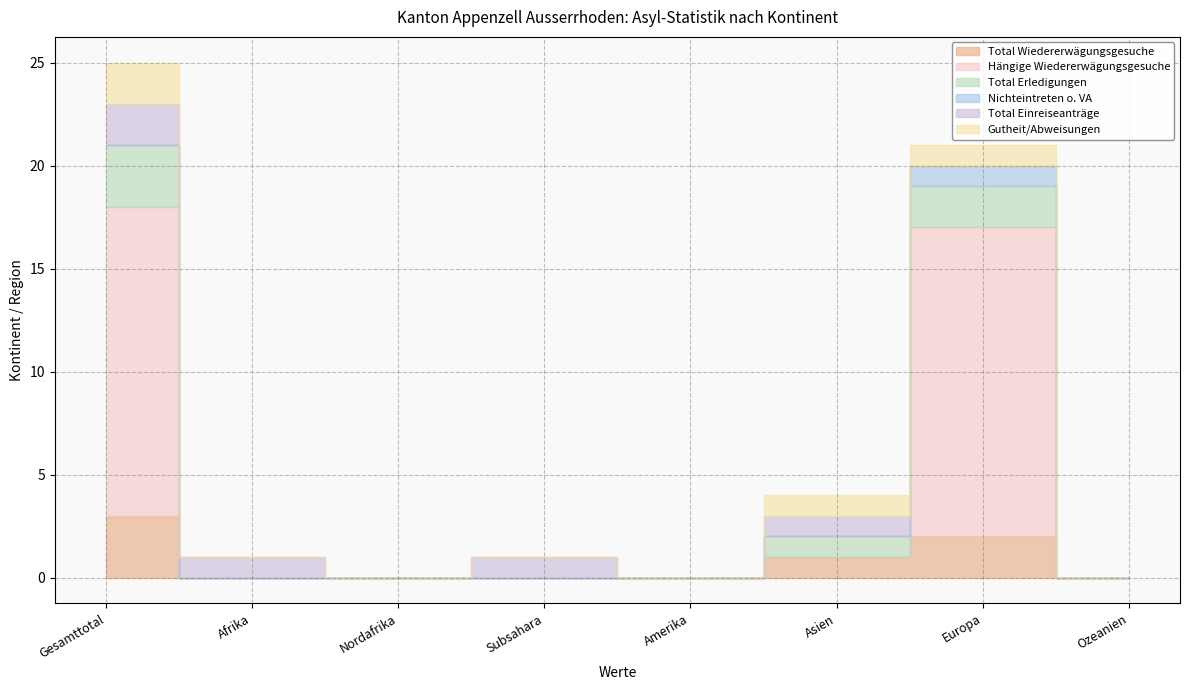

At which label does Total Einreiseanträge reach its peak?

Gesamttotal